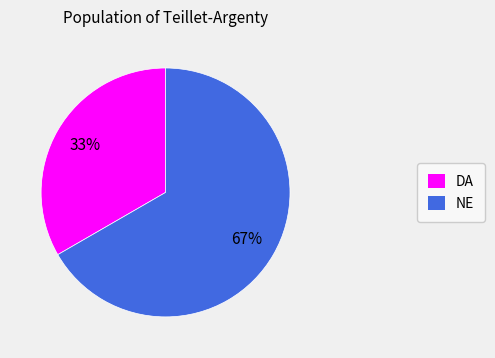

Approximately how many times larger is the value at NE compared to DA?

2.0